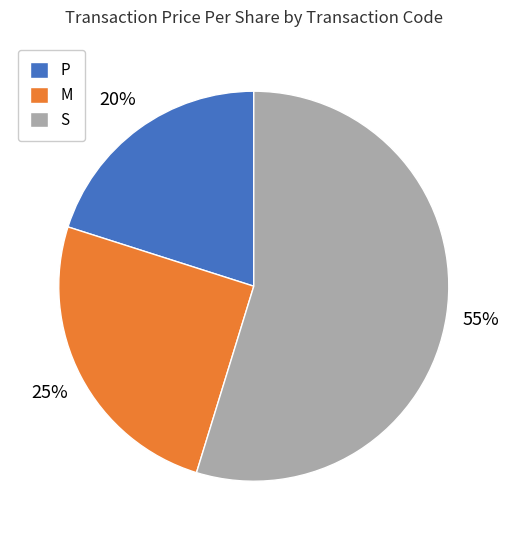

How many slices are in this pie chart?

3